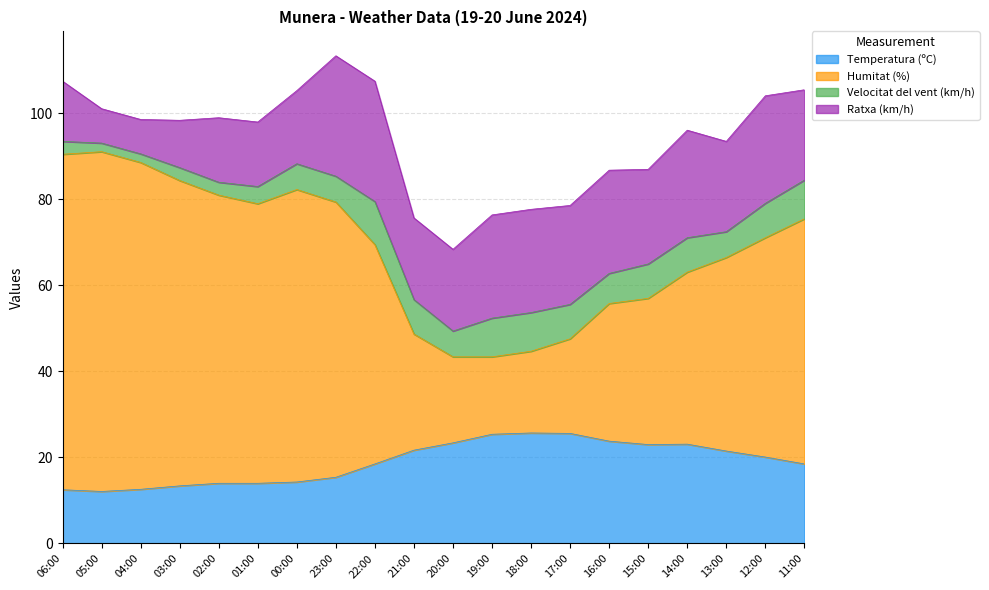

What is the lowest value of the Temperatura (ºC) series?

12.1